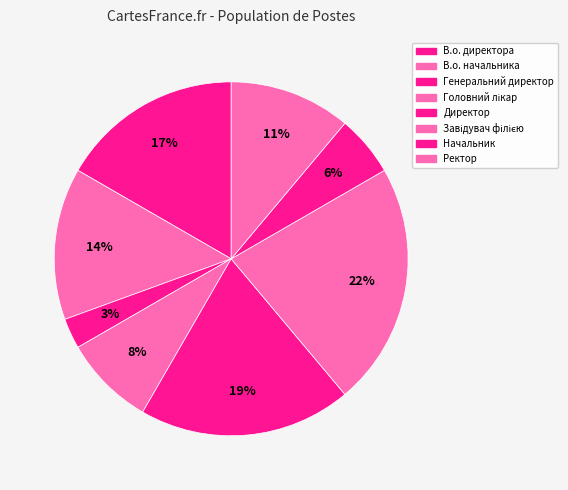

What is the smallest slice in the pie chart?

Генеральний директор